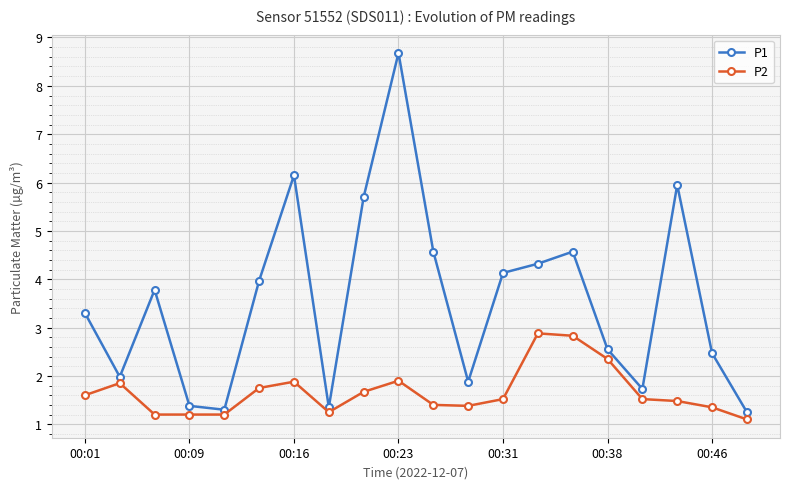

True or false: P2 and P1 intersect in this chart.

False